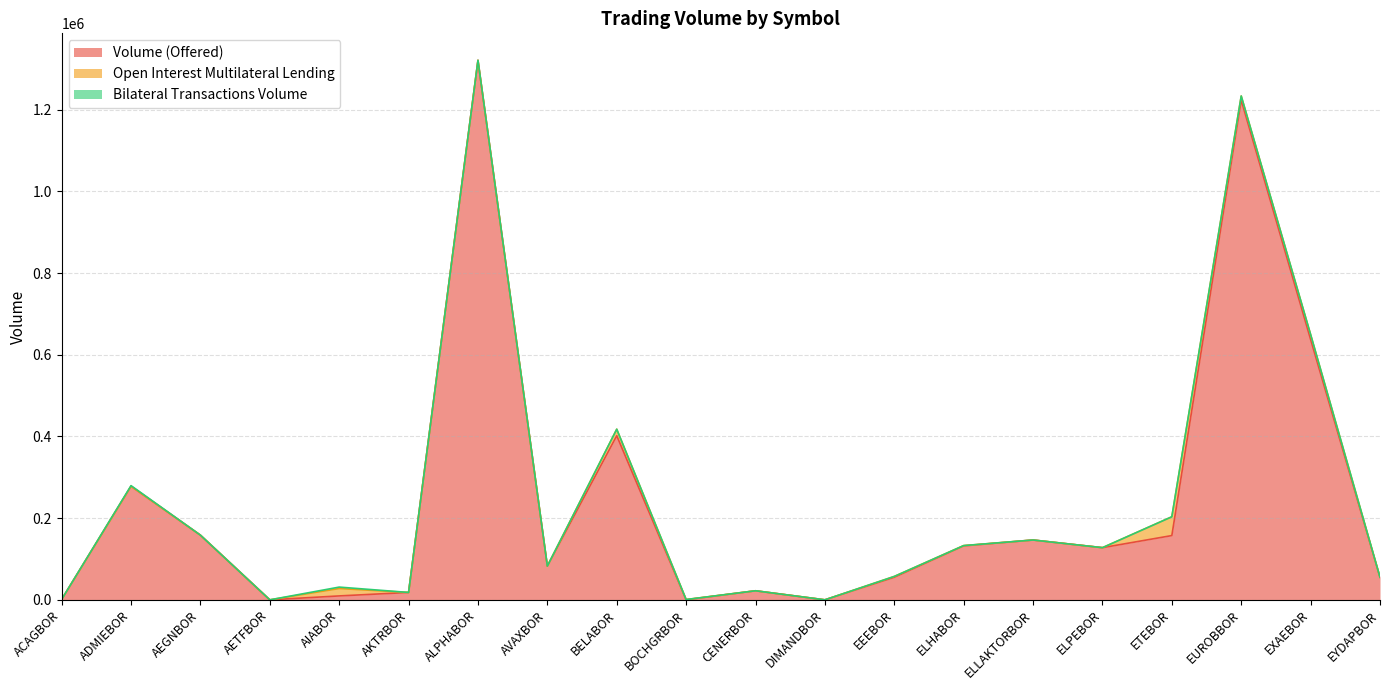

After their last crossing, which series has the higher values: Volume (Offered) or Open Interest Multilateral Lending?

Volume (Offered)